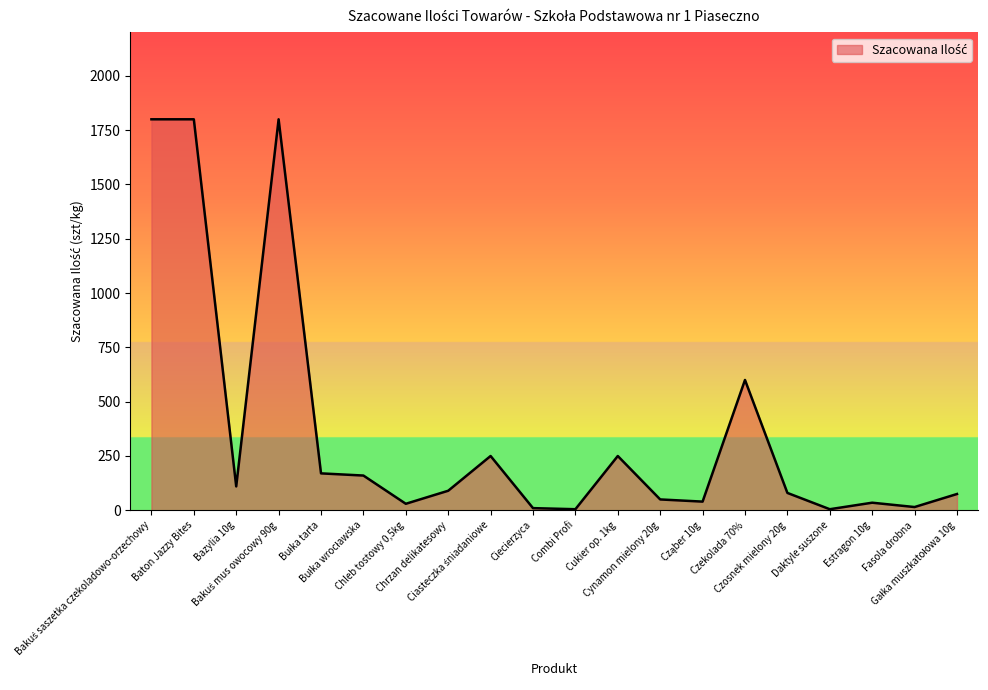

What is the maximum value shown in the chart?

1800